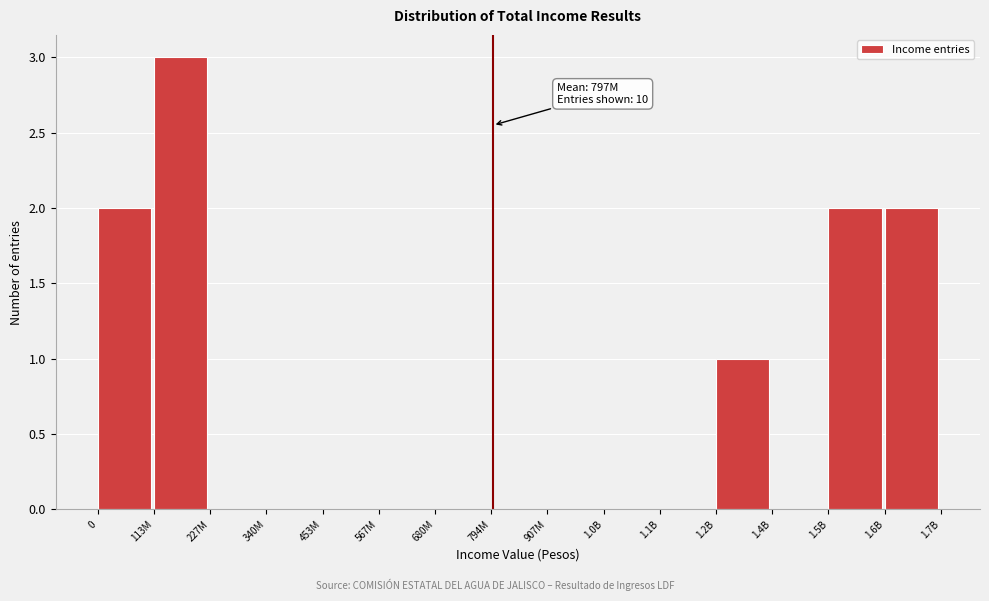

Reading left to right, transcribe all the data shown in this chart.

0=2	113M=3	227M=0	340M=0	453M=0	567M=0	680M=0	794M=0	907M=0	1.0B=0	1.1B=0	1.2B=1	1.4B=0	1.5B=2	1.6B=2